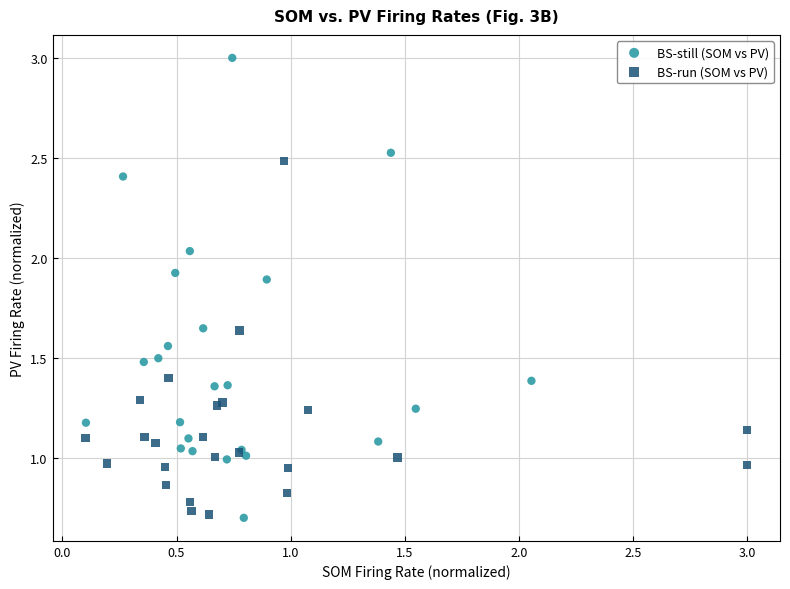

Which series reaches the maximum Y coordinate?

BS-still (SOM vs PV)